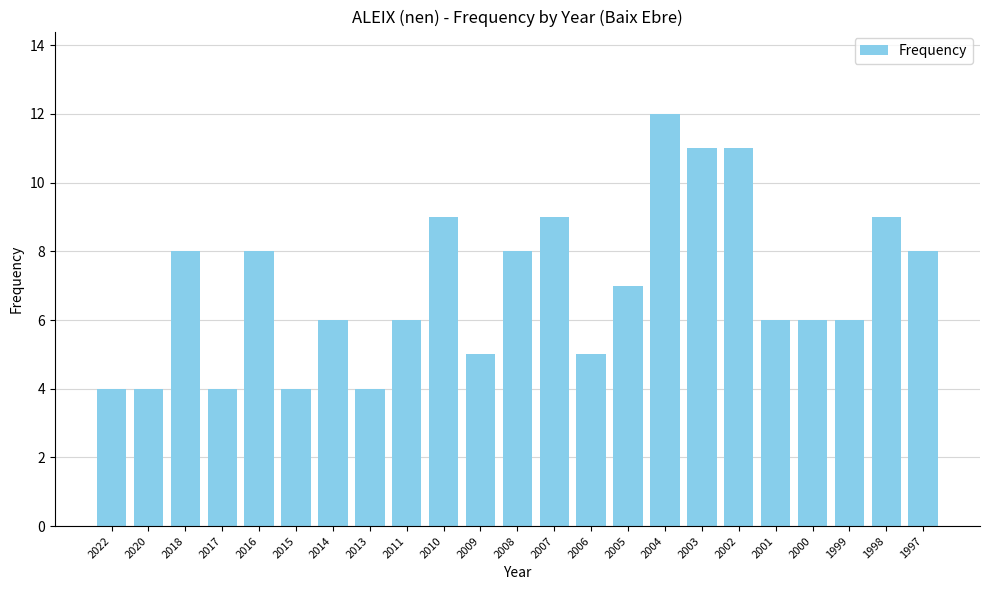

What is the ratio of the value at 1999 to the value at 2009?

1.2